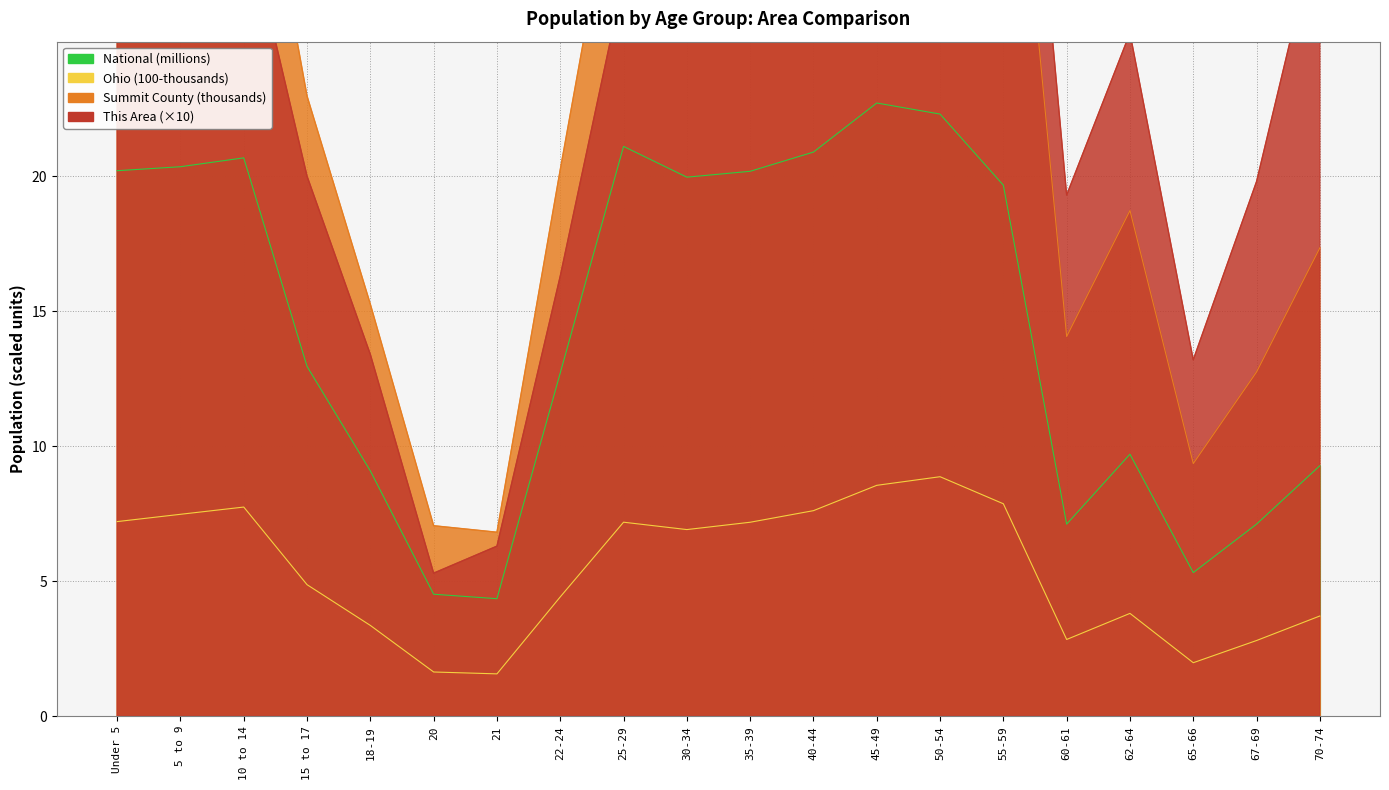

How many data points does each series have?

20